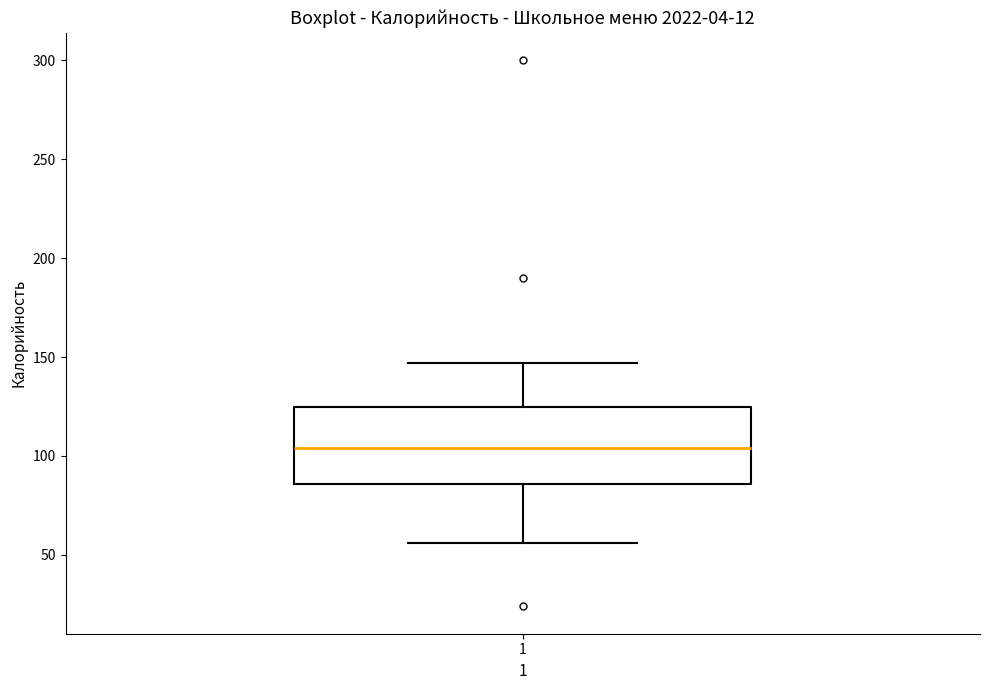

Transcribe this box plot: give where the median line is, the range the box spans, and where the two whiskers end, as read against the y-axis. The values are not printed on the chart, so give them approximately, as read against the axis.

median 105, box 85 to 125, whiskers 55 to 145